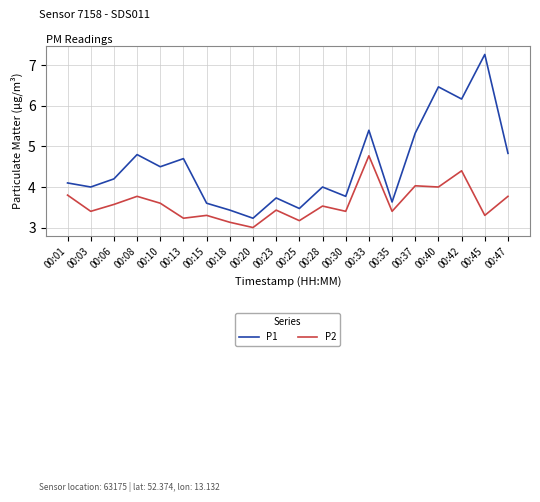

At 00:20, list the series in order from smallest to largest.

P2, P1